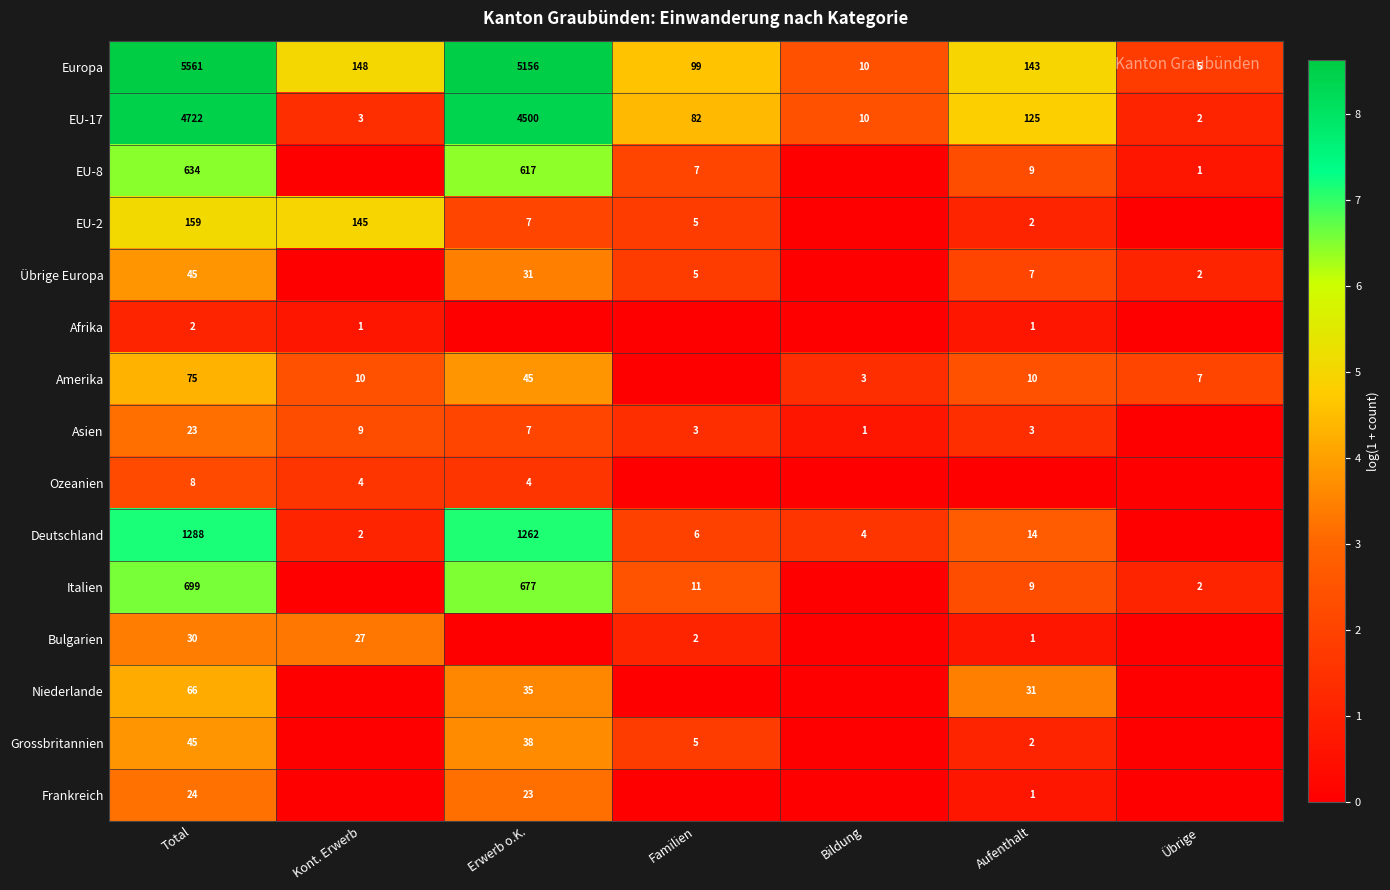

Which category has the lowest value in the Europa series?

Übrige